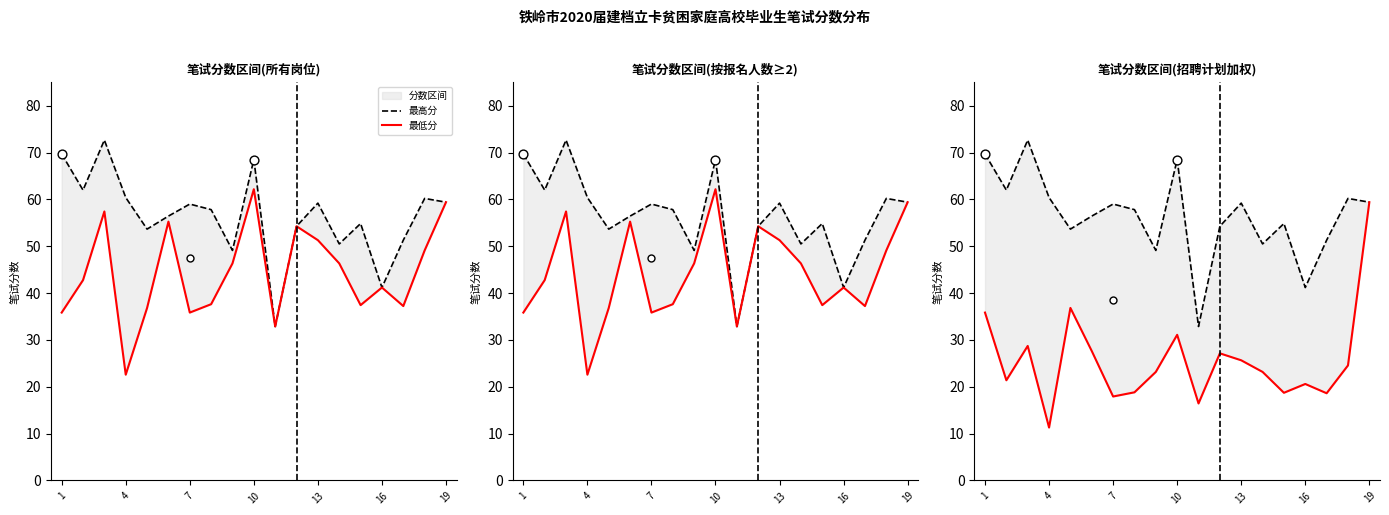

Which series has the widest spread of Y values?

最低分